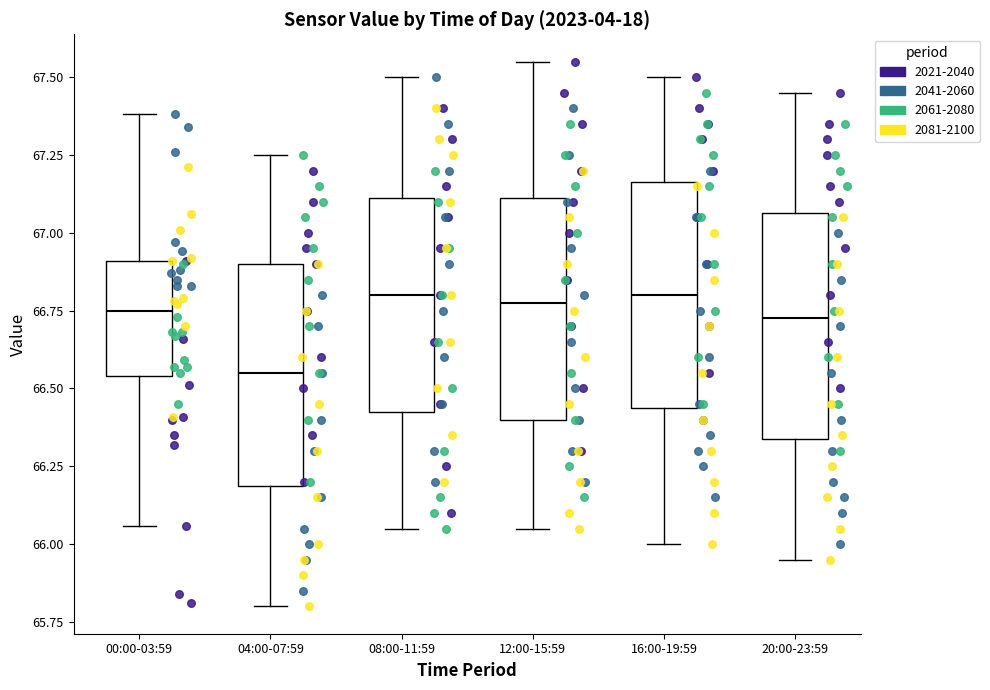

Which box has the lowest median line?

04:00-07:59